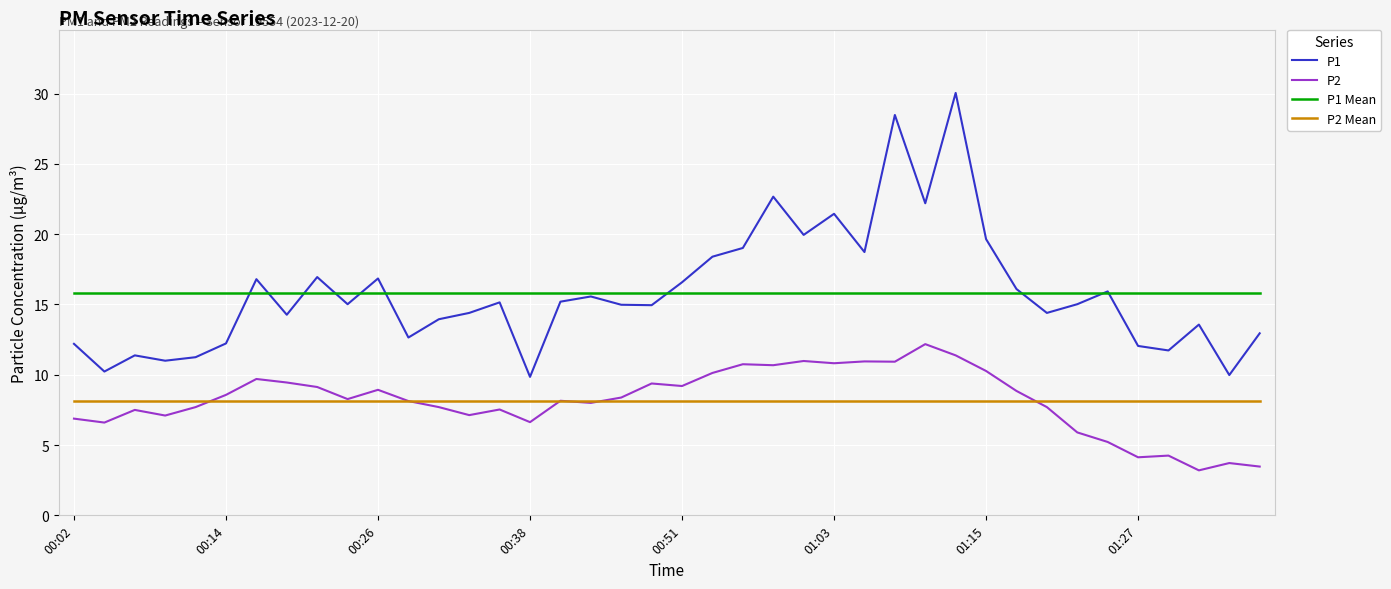

Rank the series by their maximum value, from lowest to highest.

P2 Mean, P2, P1 Mean, P1